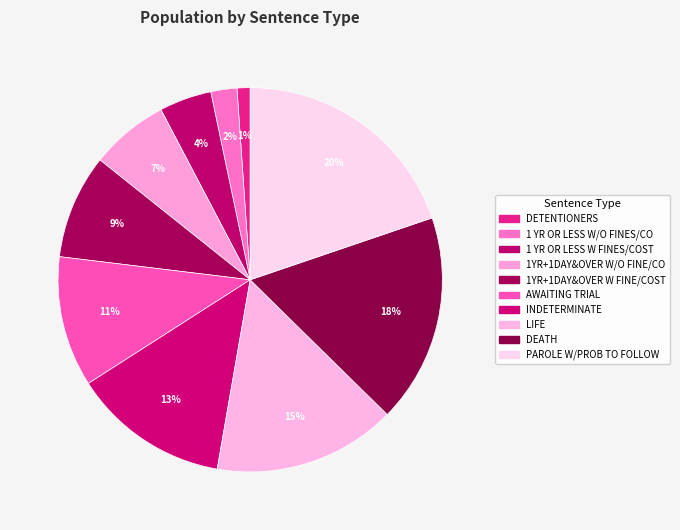

What percentage is the 1 YR OR LESS W/O FINES/CO slice, to the nearest percent?

2%